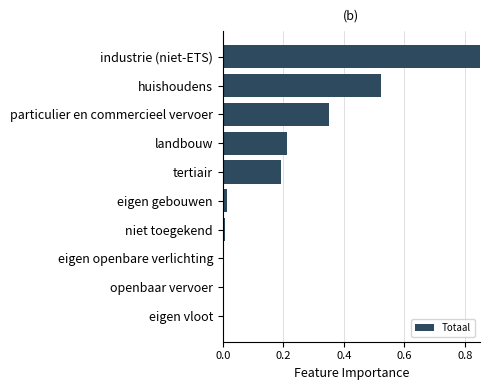

How many bars are there in total?

10